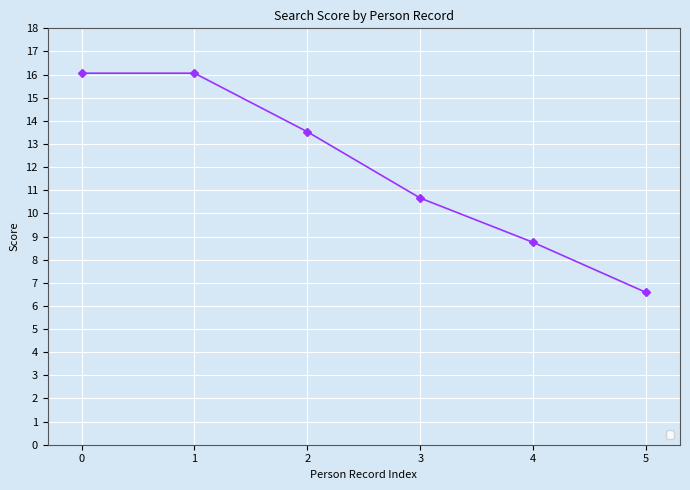

Reading left to right, transcribe all the data shown in this chart.

16.1	16.1	13.5	10.7	8.7	6.6